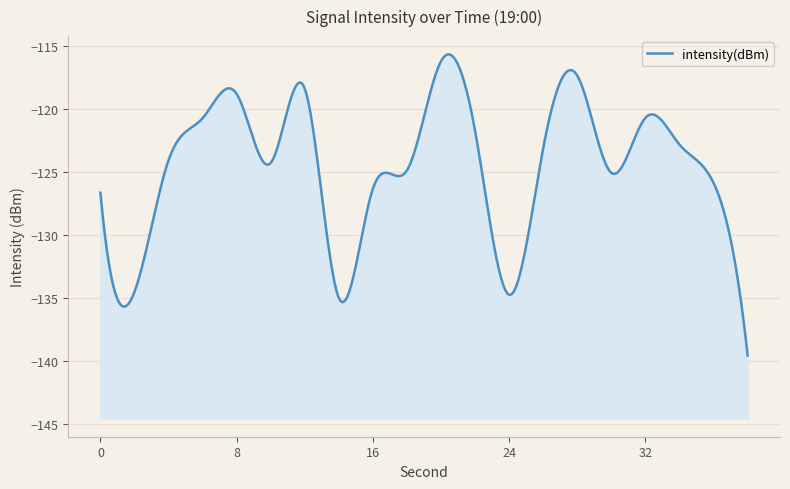

How many values are below -124?

11